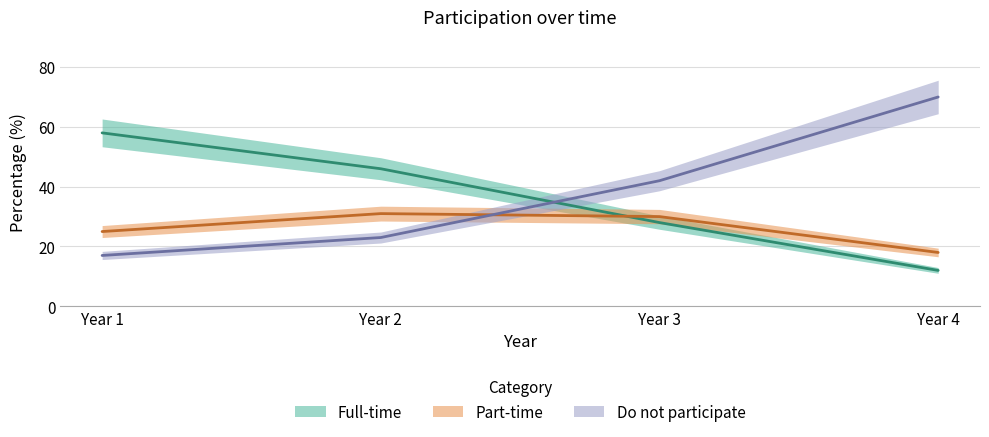

Where does the Part-time series first go above 30?

Year 2